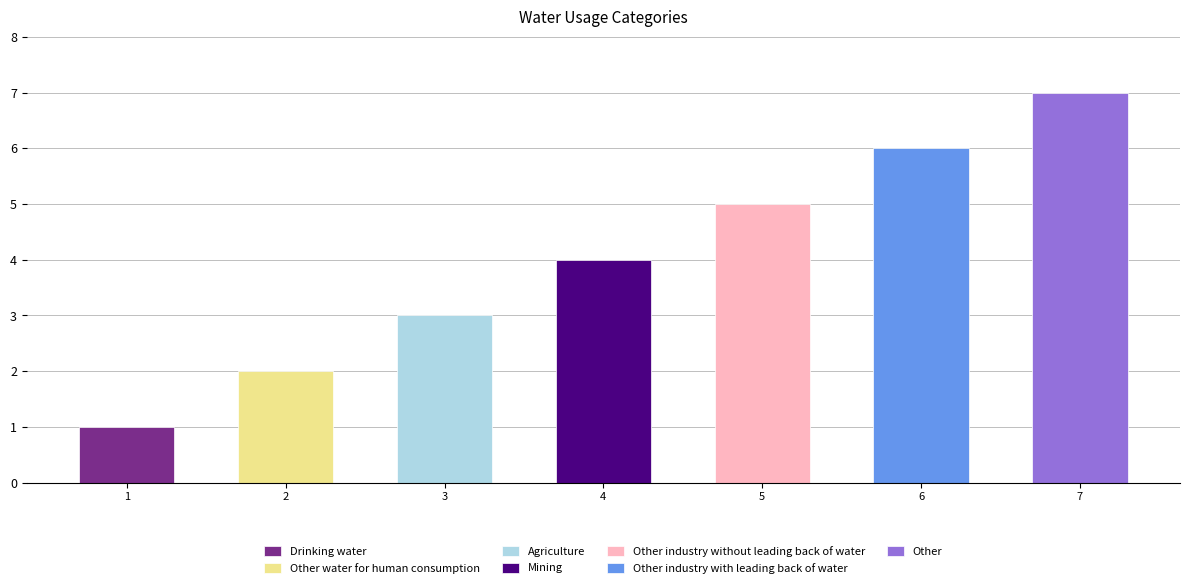

What is the smallest value displayed?

1